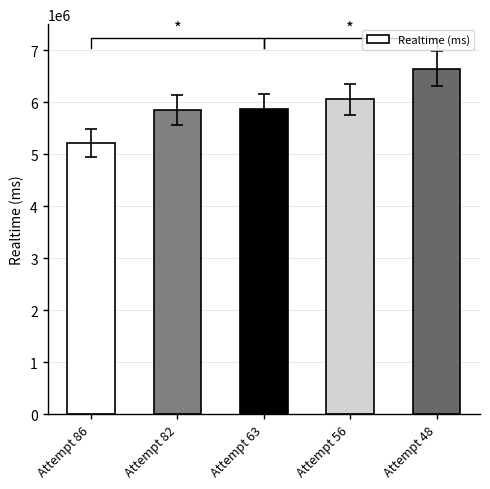

What is the difference between the maximum and second lowest values?

798416